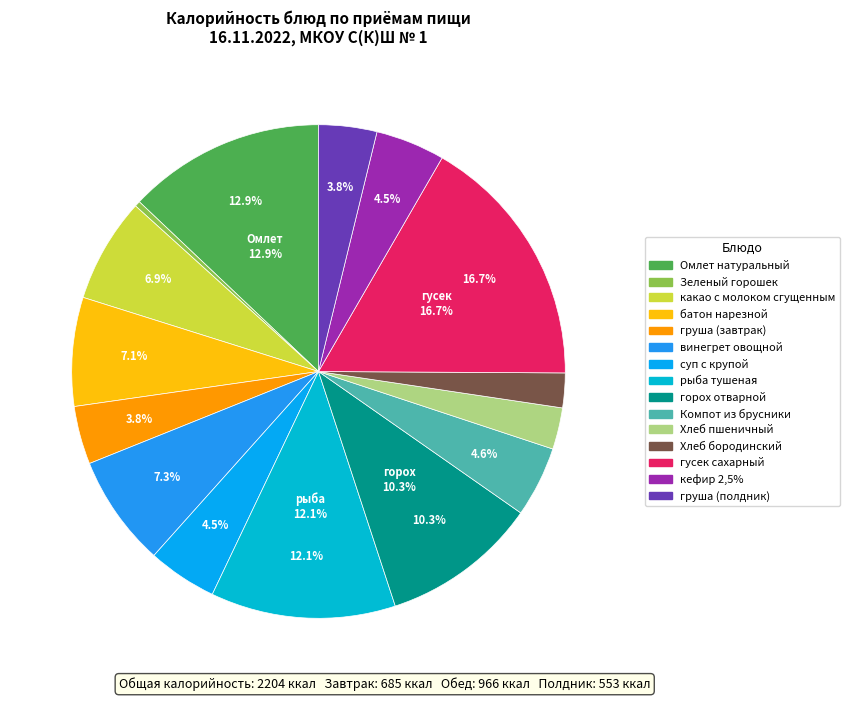

Does рыба тушеная represent more than half of the total?

No